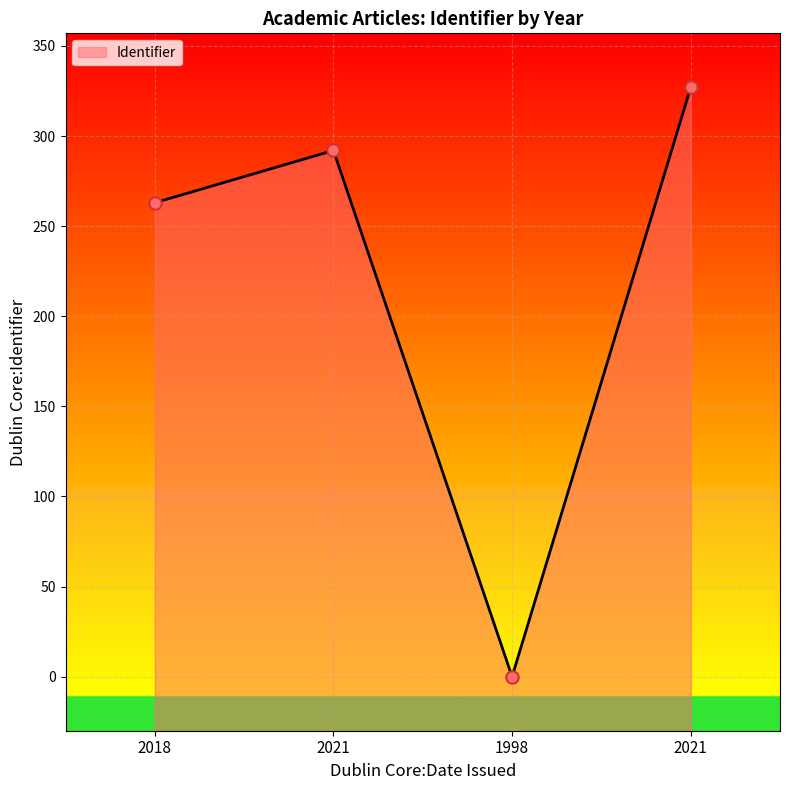

What is the ratio of the value at 2021 to the value at 2021?

0.9